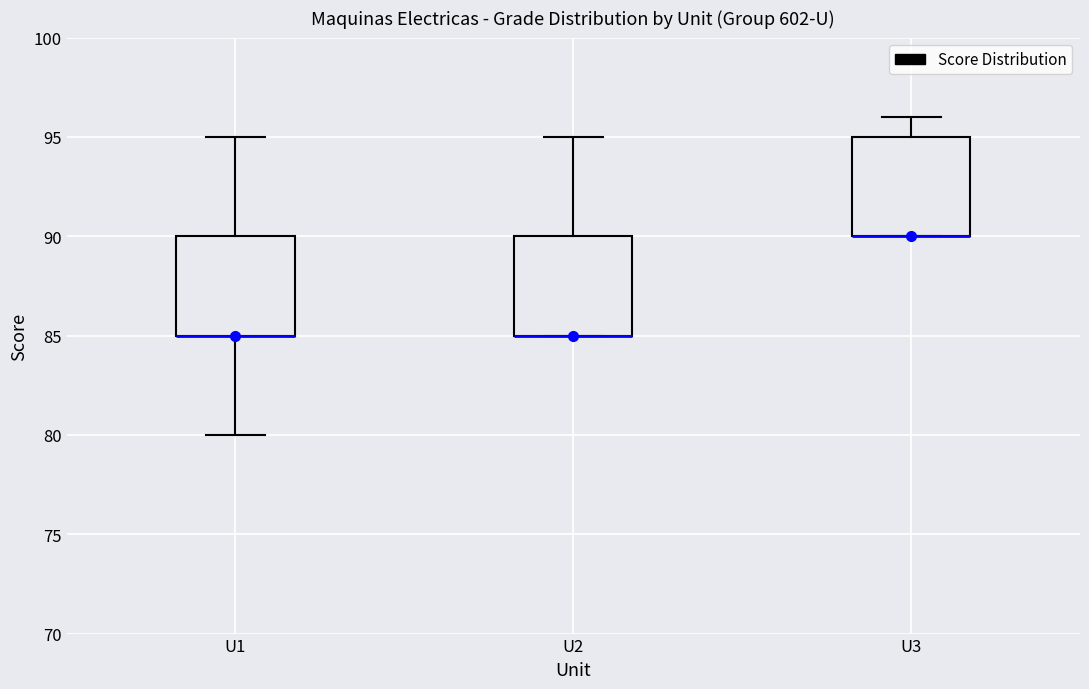

Reading left to right, transcribe this box plot: for each box, give where its median line is, the range the box spans, and where its two whiskers end, as read against the y-axis. The values are not printed on the chart, so give them approximately, as read against the axis.

U1: median 85 (drawn on the box's lower edge), box 85 to 90, whiskers 80 to 95
U2: median 85 (drawn on the box's lower edge), box 85 to 90, whiskers 85 to 95
U3: median 90 (drawn on the box's lower edge), box 90 to 95, whiskers 90 to 96